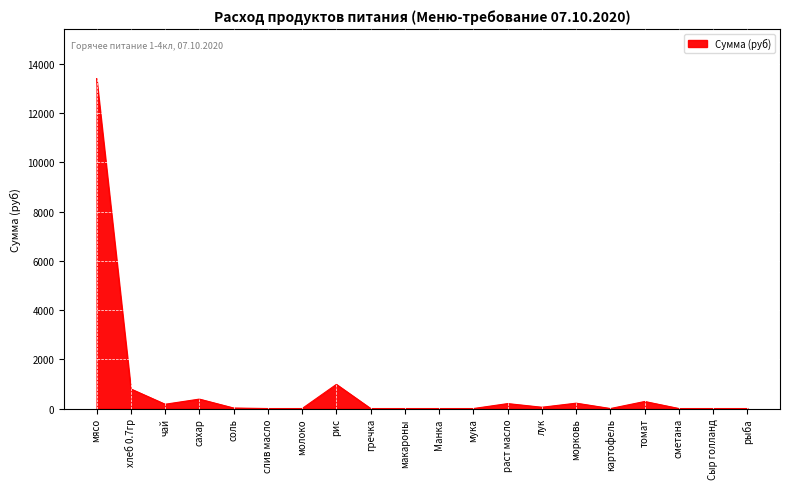

Approximately how many times larger is the value at сахар compared to томат?

1.3